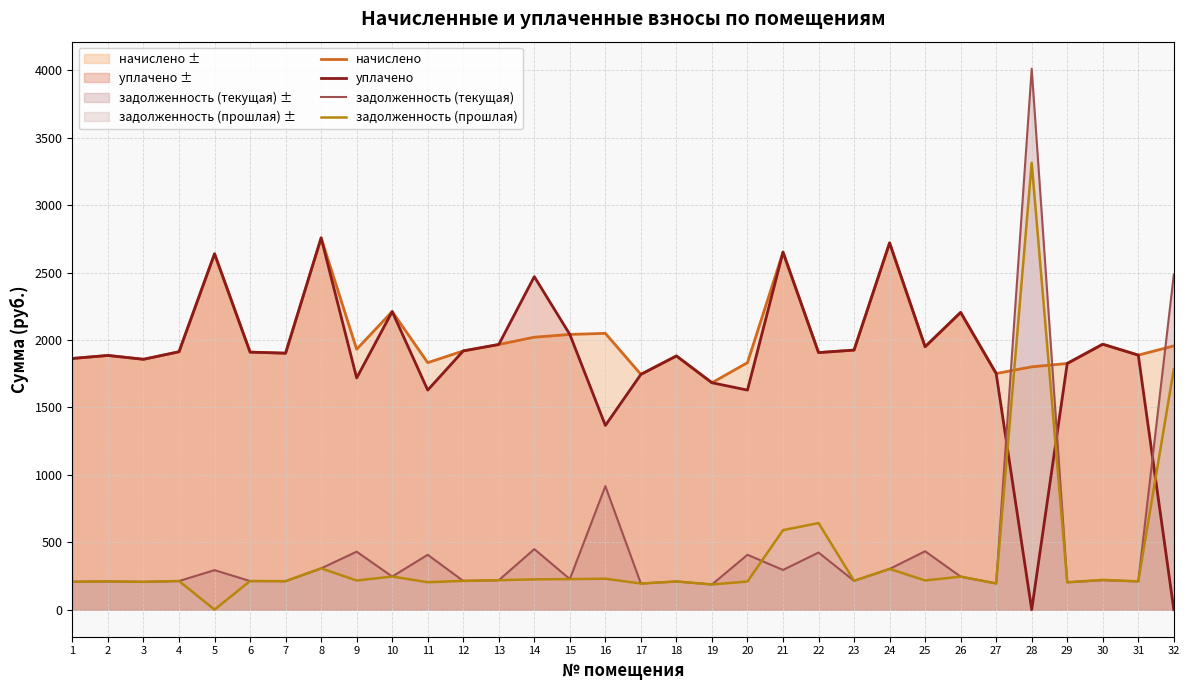

What is the value of the задолженность (текущая) point at the 1st from the left?

207.0